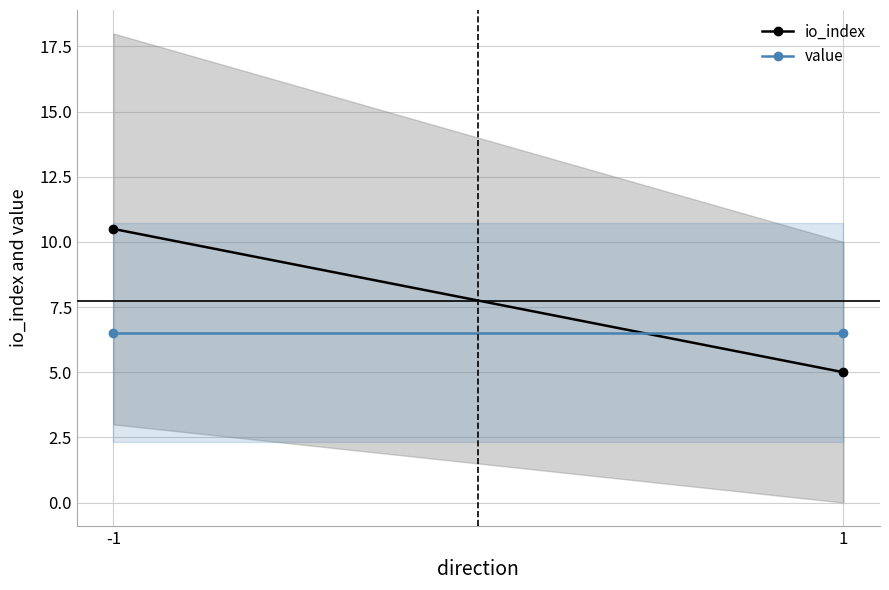

How many lines are shown in the chart?

2